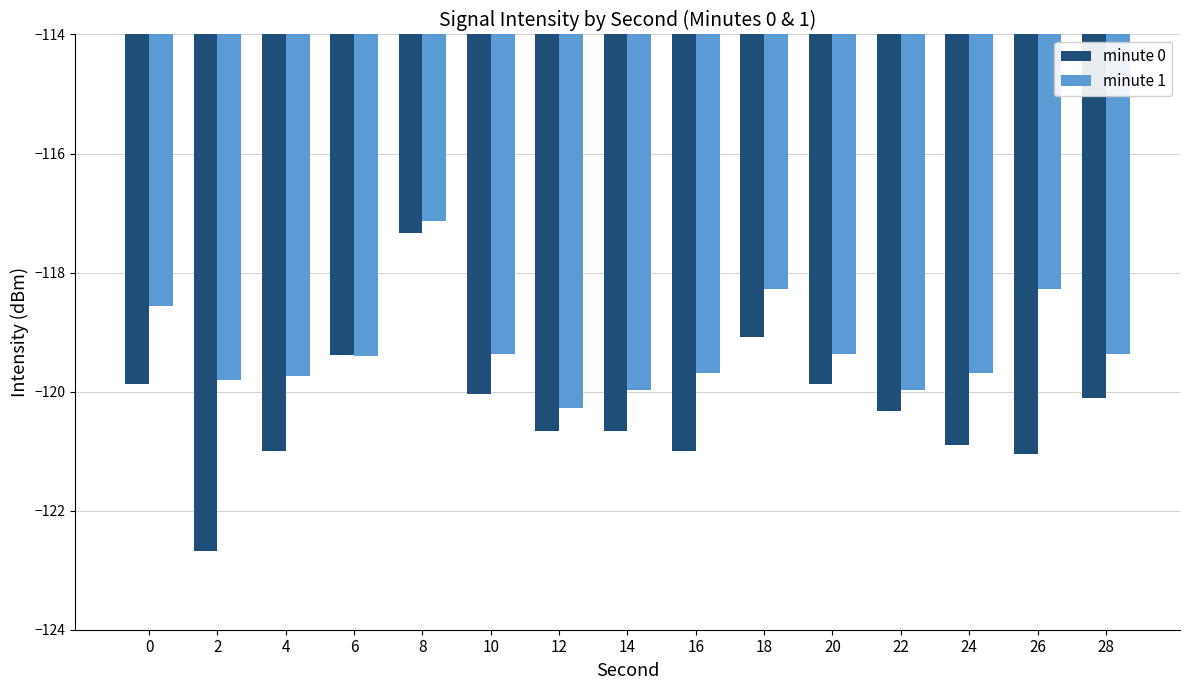

What are all the series names shown in the legend?

minute 0, minute 1